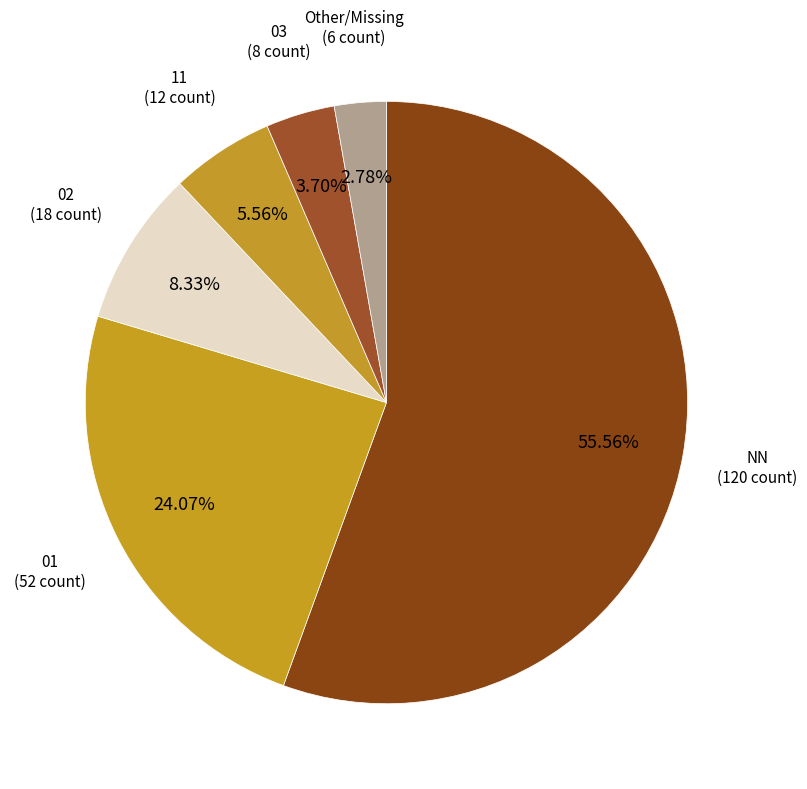

How many slices are in this pie chart?

6